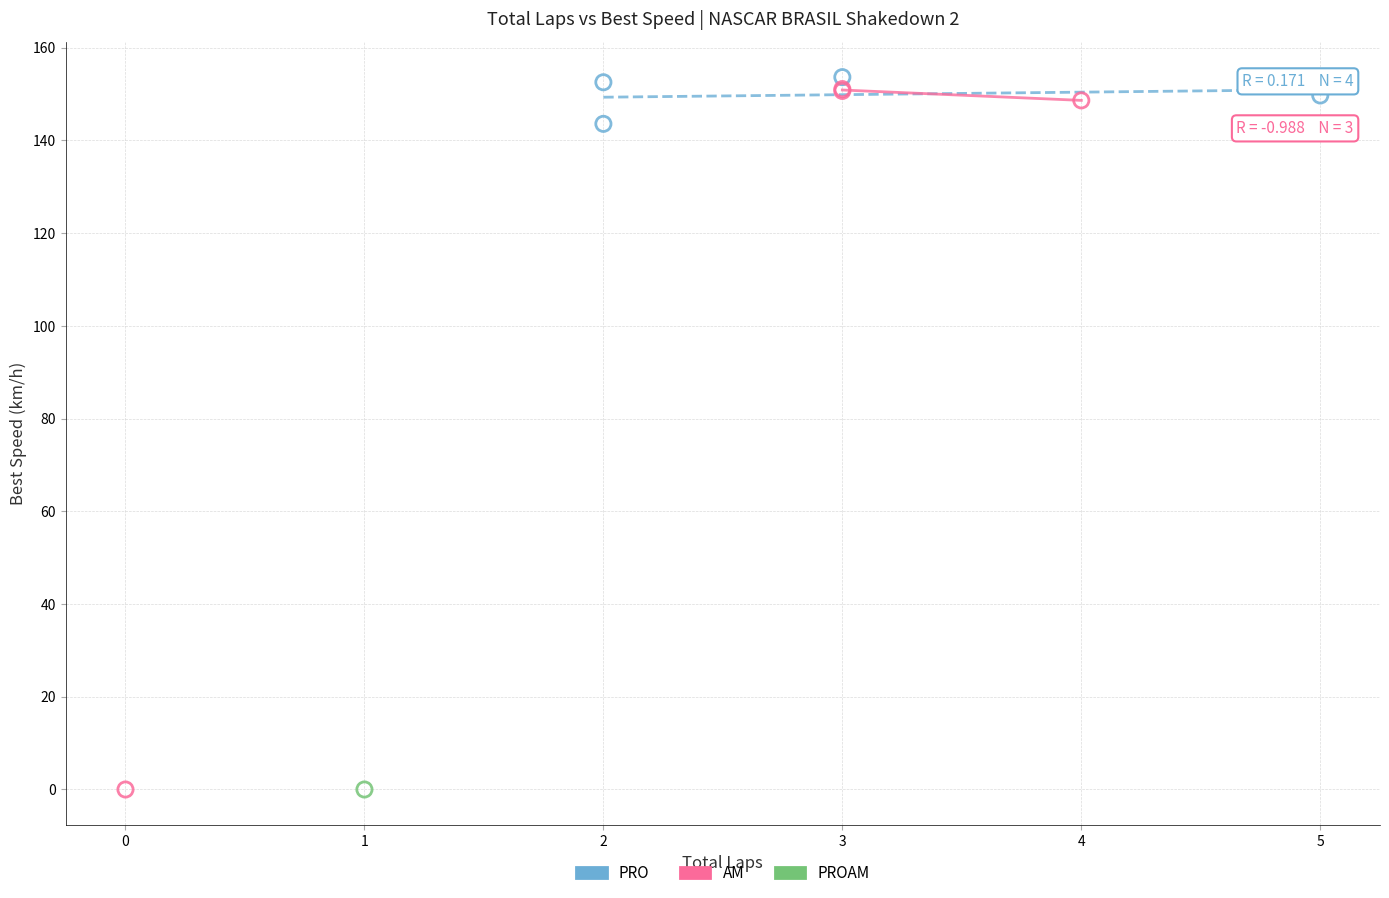

What are all the series names shown in the legend?

PRO, AM, PROAM